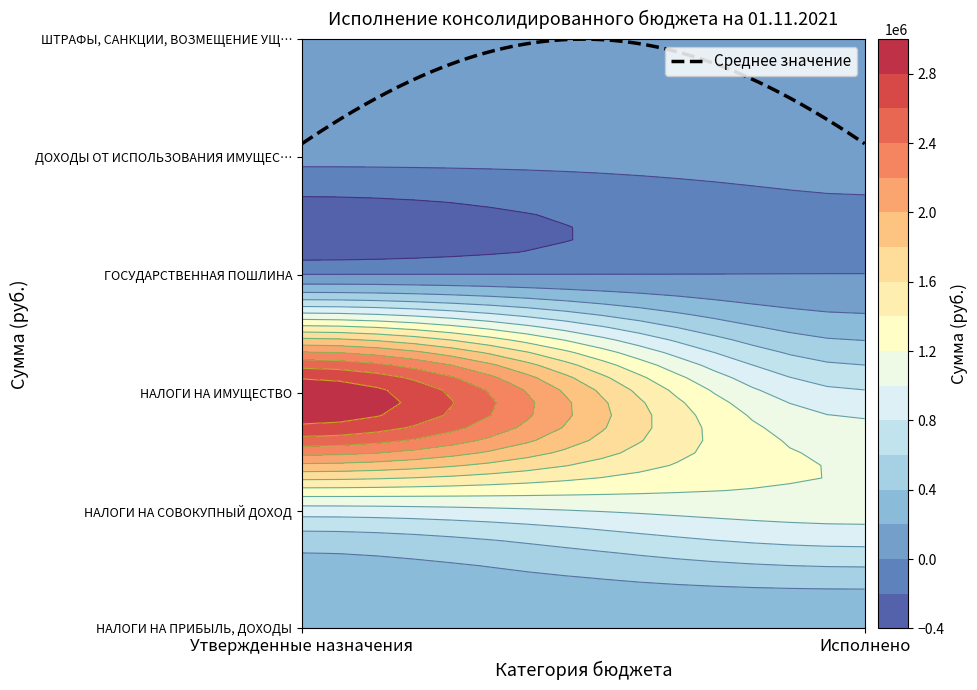

At which label does НАЛОГИ НА СОВОКУПНЫЙ ДОХОД reach its minimum?

Утвержденные назначения